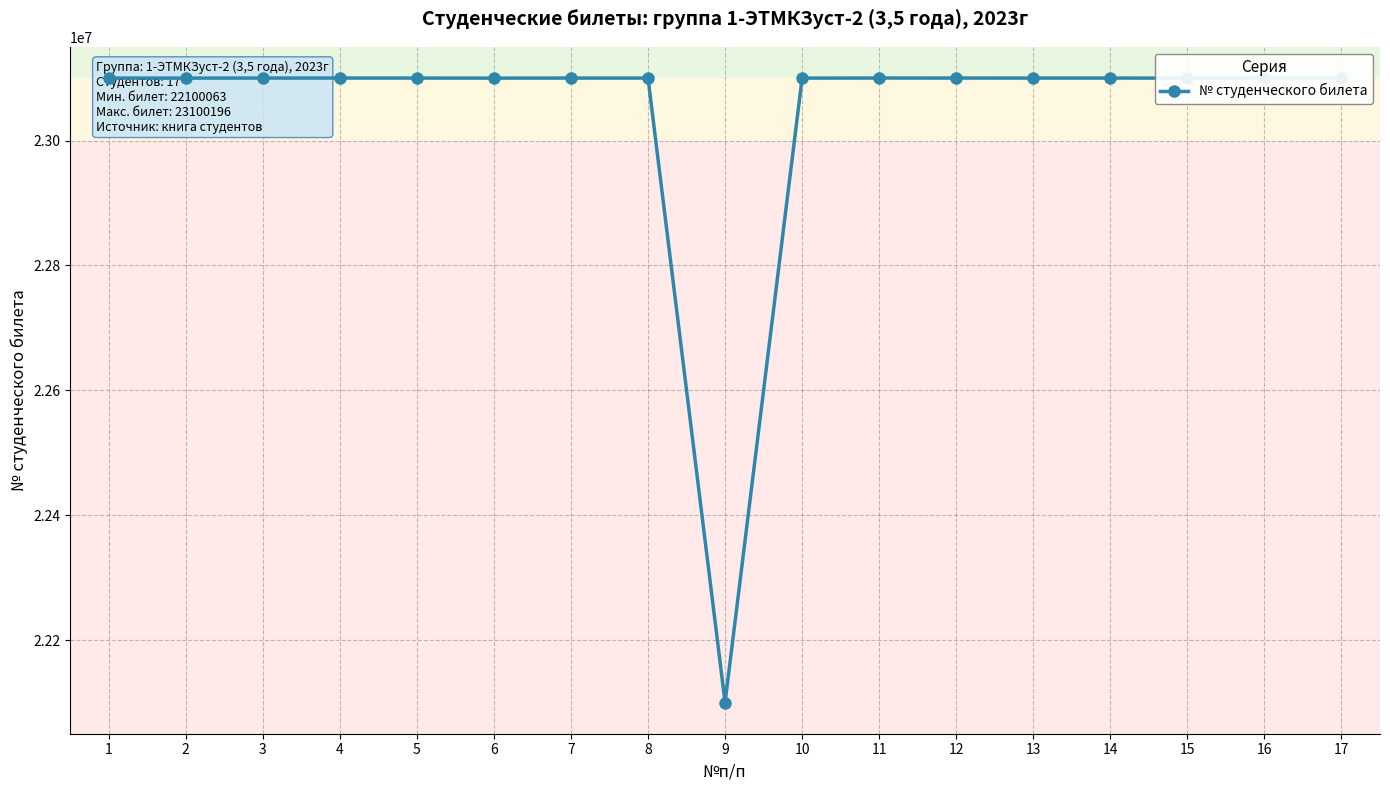

What is the average value?

23041292